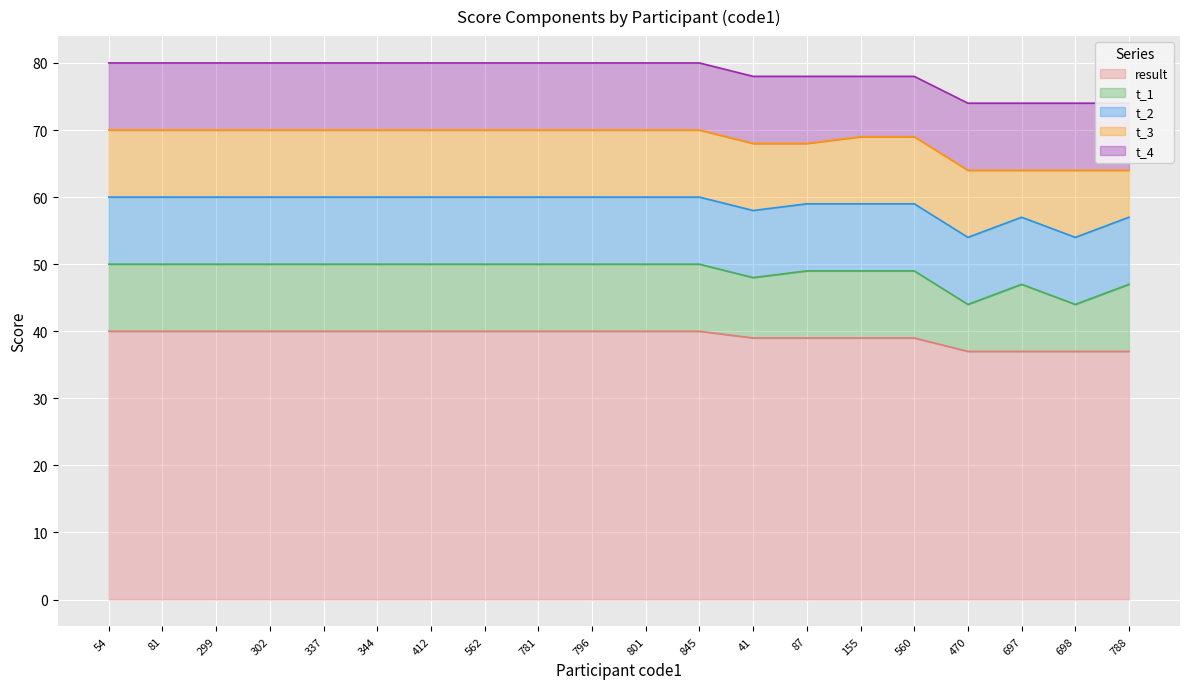

At how many categories does at least one series exceed 31?

20